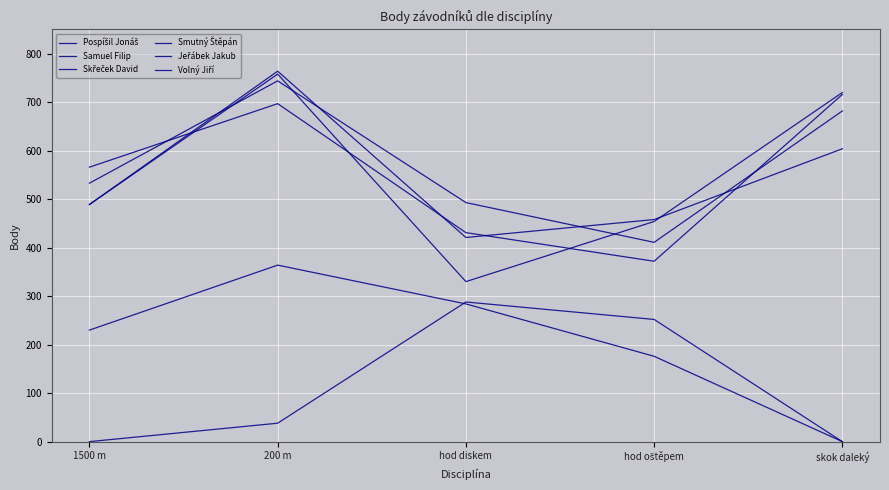

Does the chart have visible grid lines?

Yes